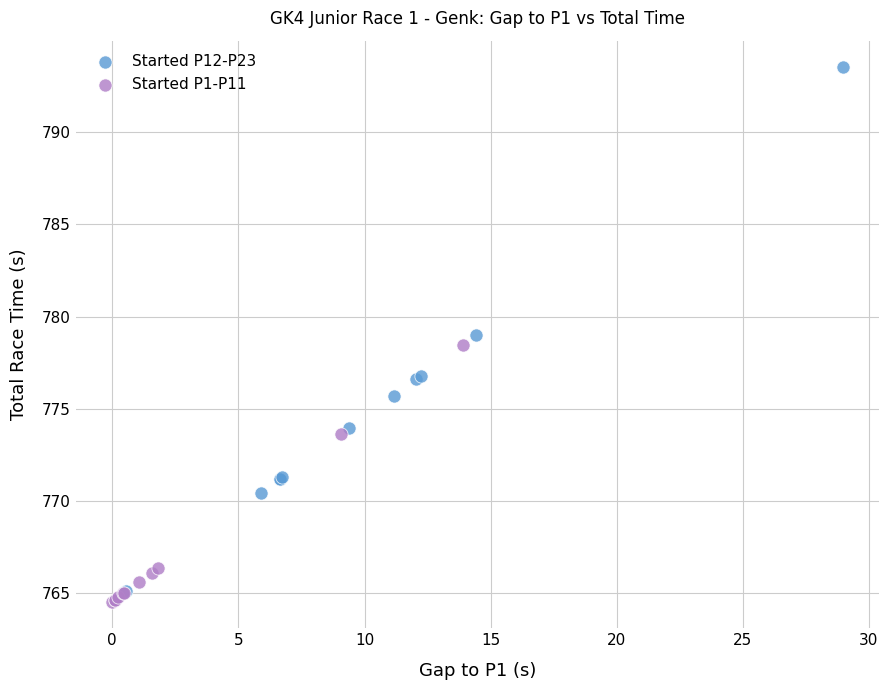

Which series contains the highest Y value?

Started P12-P23